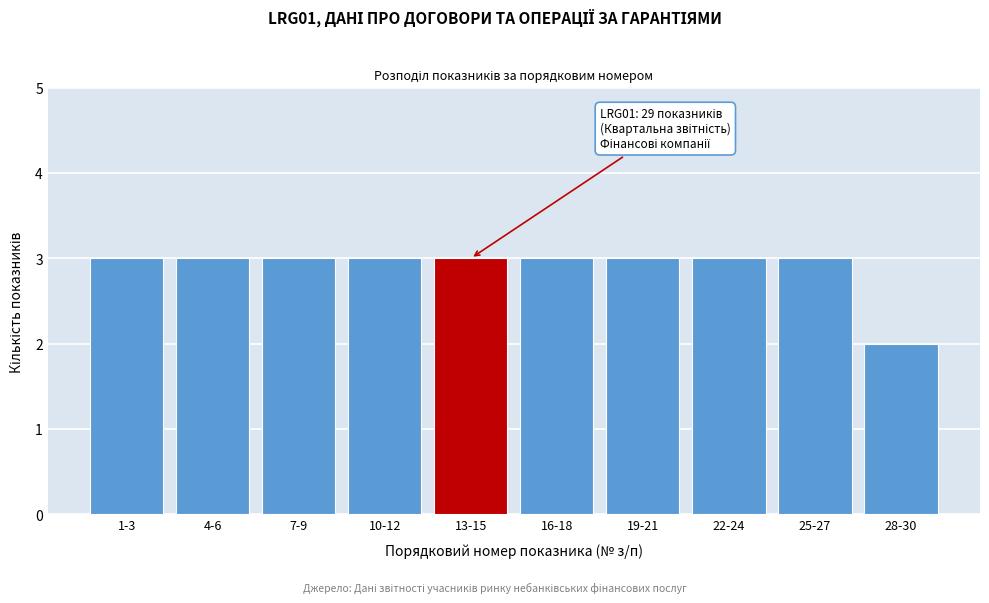

Reading right to left, what are all the values shown in this chart?

28-30=2	25-27=3	22-24=3	19-21=3	16-18=3	13-15=3	10-12=3	7-9=3	4-6=3	1-3=3